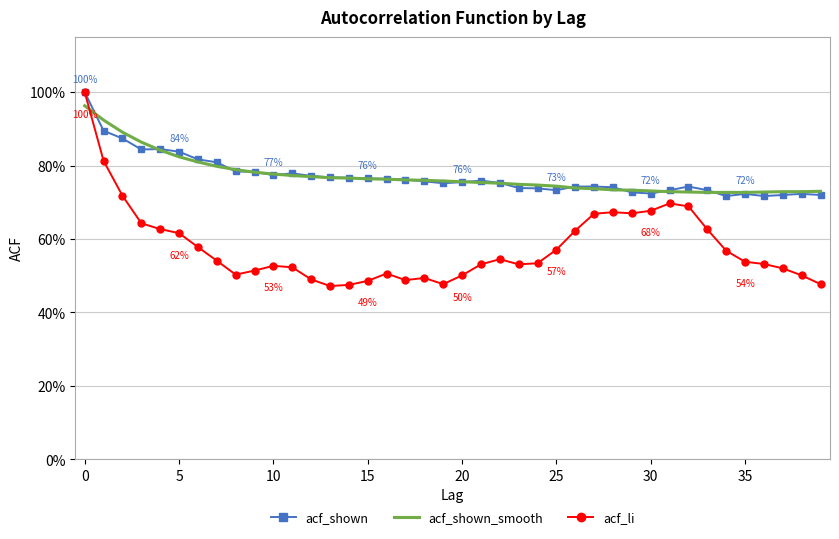

What are all the series names shown in the legend?

acf_shown, acf_shown_smooth, acf_li